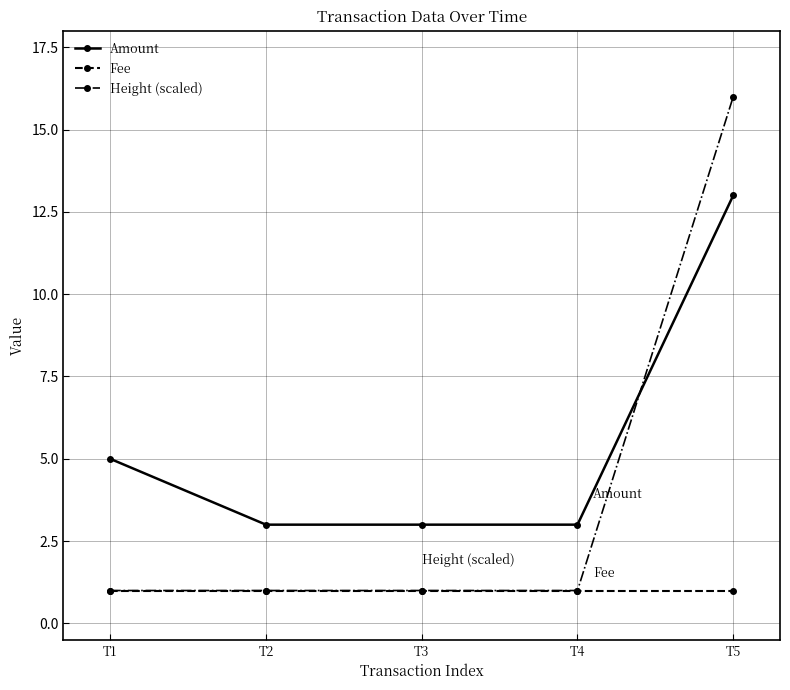

Is the value of Amount at T1 greater than the value of Height (scaled) at T1?

Yes